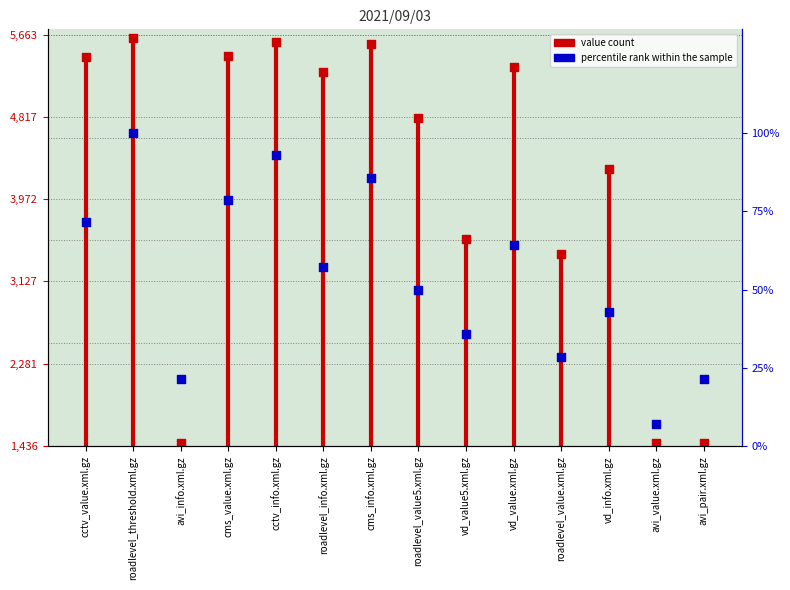

Between cms_info.xml.gz and cctv_info.xml.gz, which is larger?

cctv_info.xml.gz